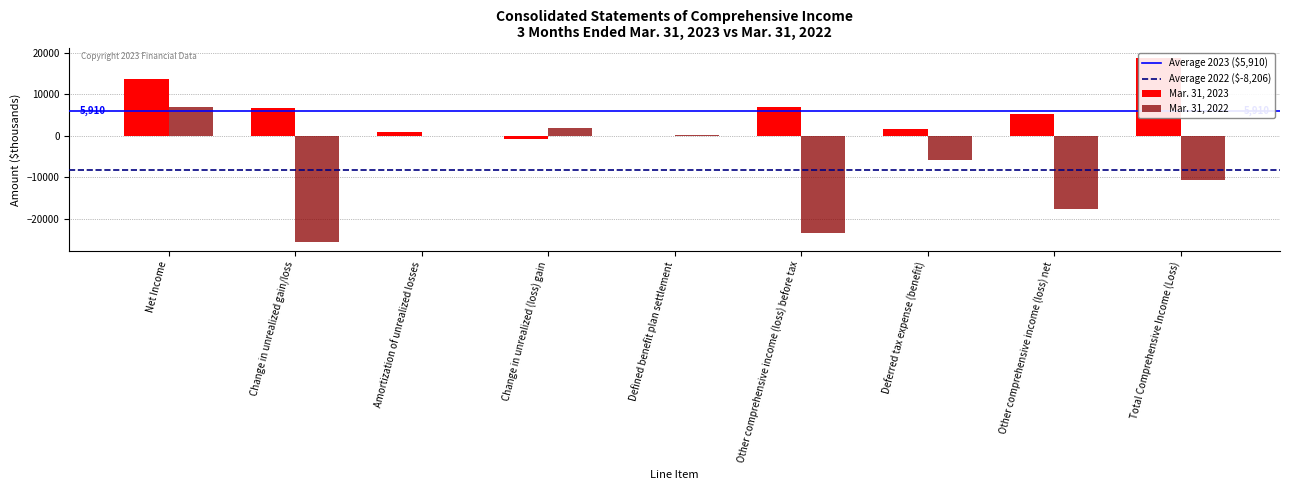

Reading left to right, list all the values displayed in this chart.

Mar. 31, 2023: Net Income=13709	Change in unrealized gain/loss=6808	Amortization of unrealized losses=865	Change in unrealized (loss) gain=-801	Defined benefit plan settlement=0	Other comprehensive income (loss) before tax=6872	Deferred tax expense (benefit)=1719	Other comprehensive income (loss) net=5153	Total Comprehensive Income (Loss)=18862
Mar. 31, 2022: Net Income=6938	Change in unrealized gain/loss=-25448	Amortization of unrealized losses=3	Change in unrealized (loss) gain=1836	Defined benefit plan settlement=209	Other comprehensive income (loss) before tax=-23400	Deferred tax expense (benefit)=-5871	Other comprehensive income (loss) net=-17529	Total Comprehensive Income (Loss)=-10591